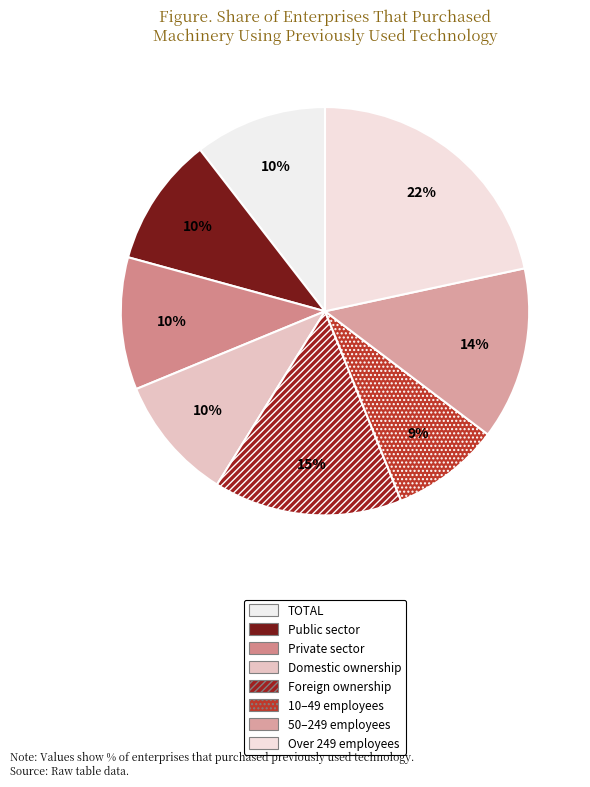

How many slices are in this pie chart?

8